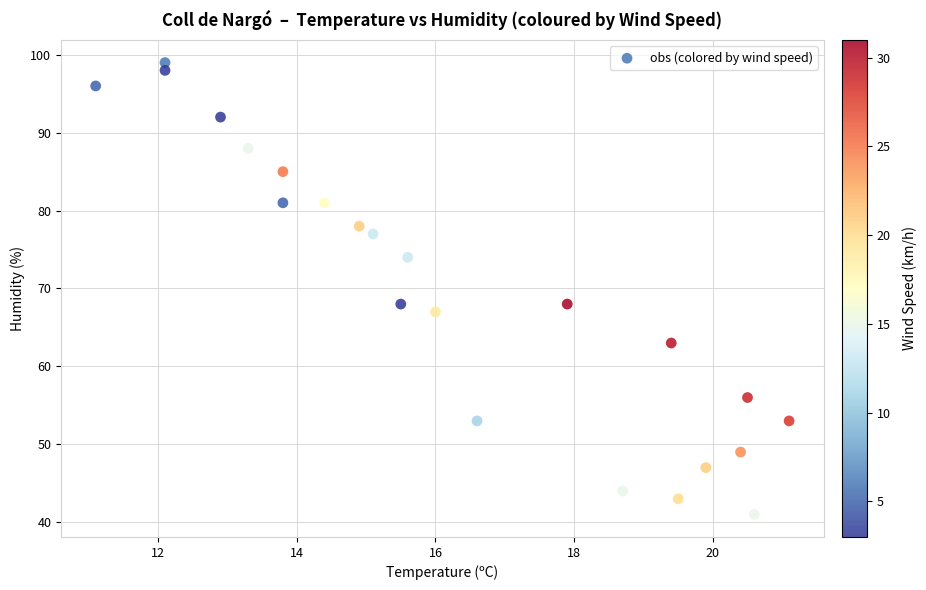

What is the range of Y values (max minus min)?

58